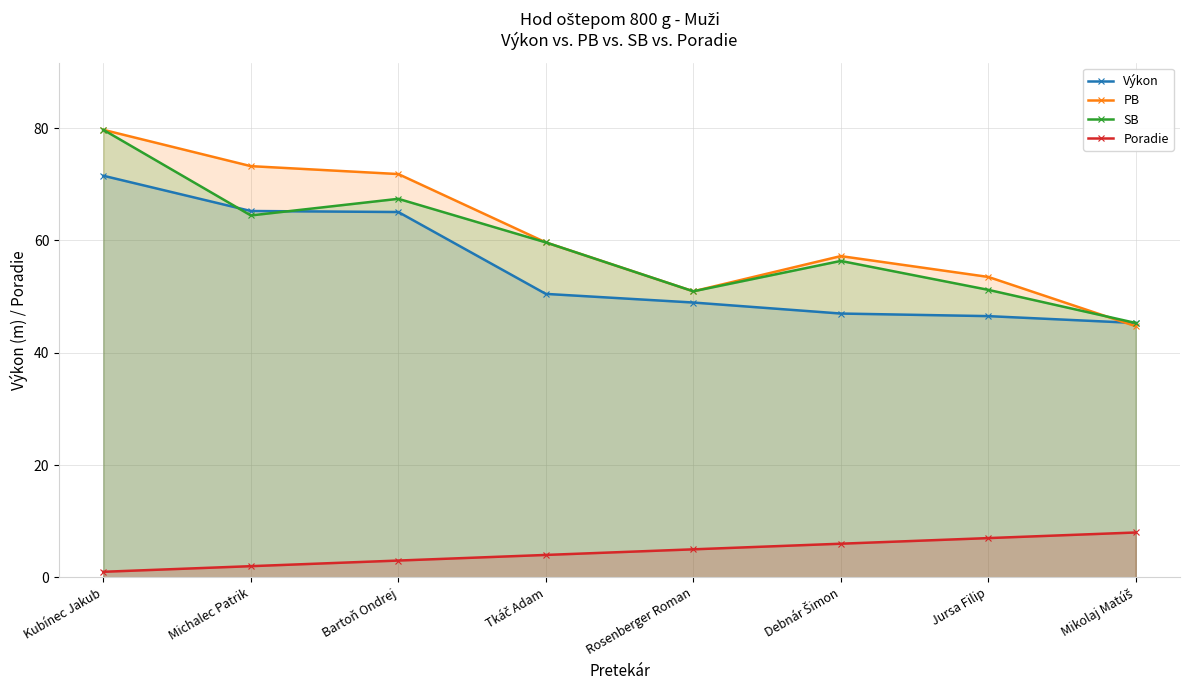

How many interior local peaks does the SB series have?

2